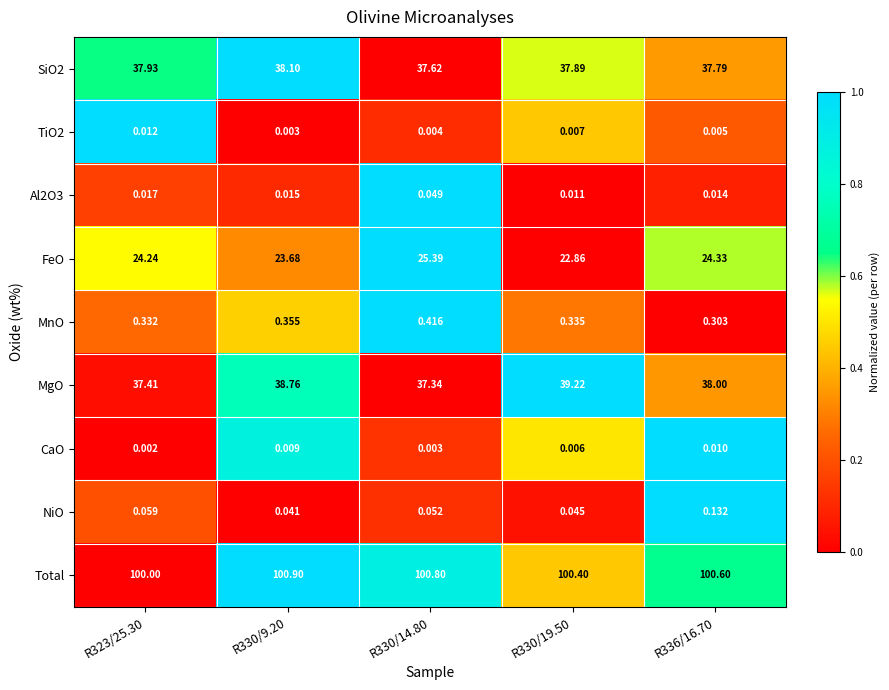

Between R323/25.30 and R330/9.20, which series saw the biggest shift?

MgO